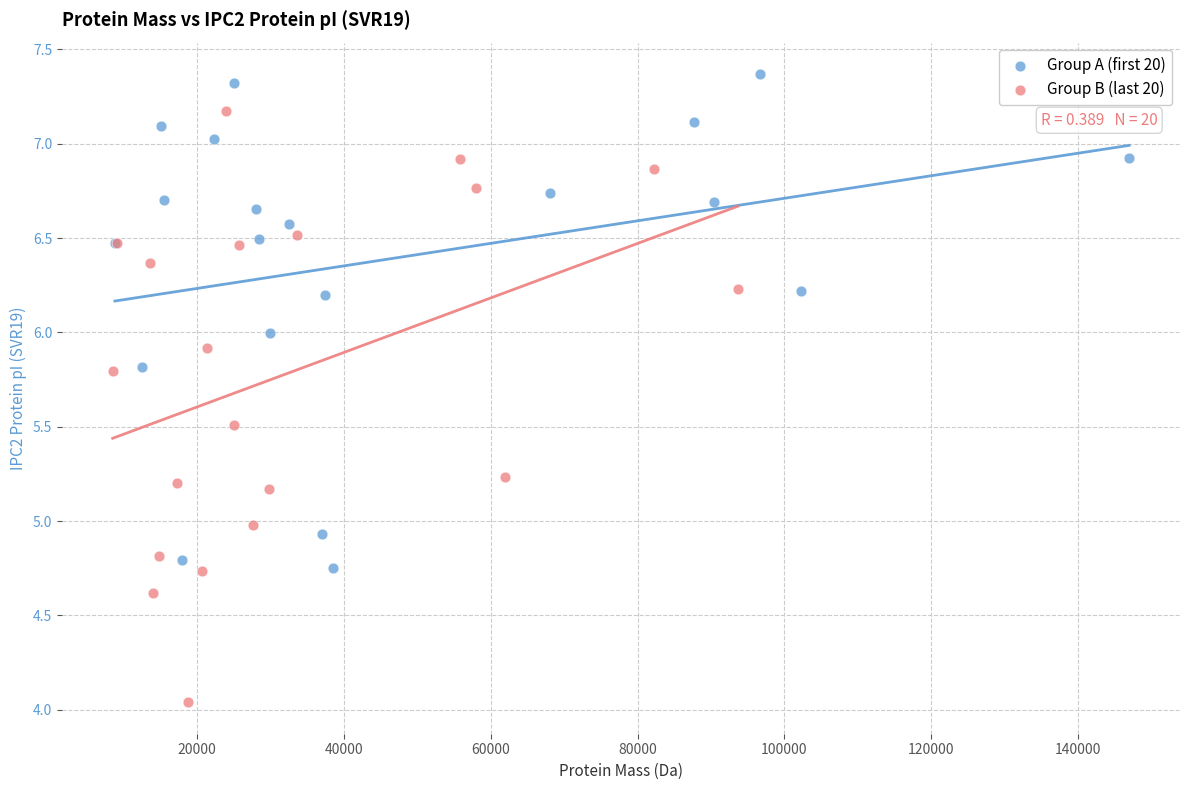

What are all the series names shown in the legend?

Group A (first 20), Group B (last 20)